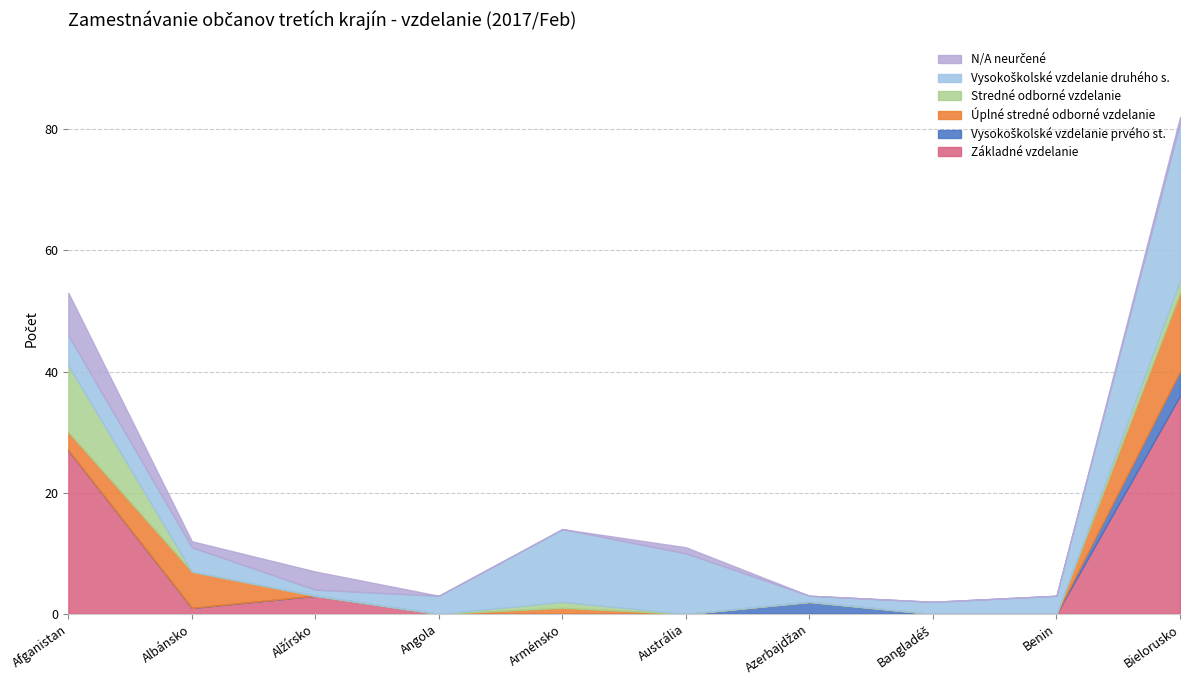

At which category does the chart reach its peak across all series?

Bielorusko